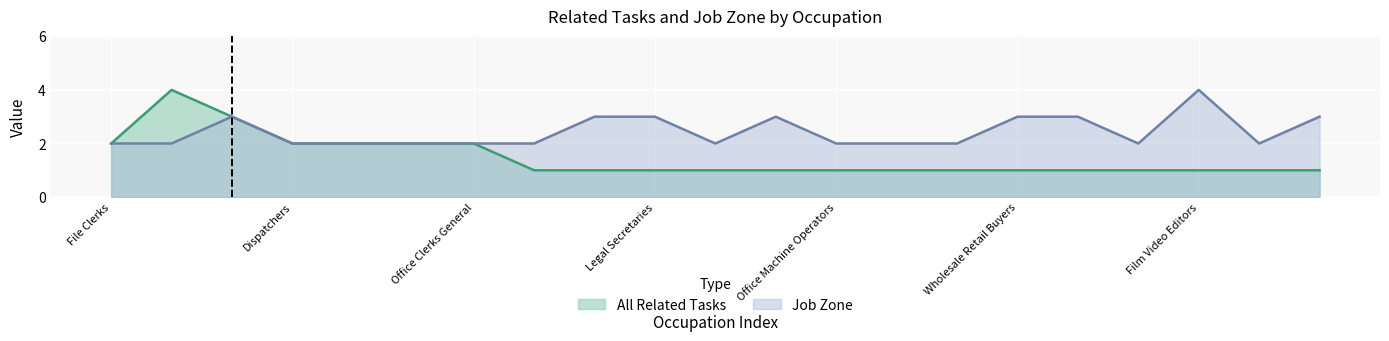

Count the number of categories in the chart.

21